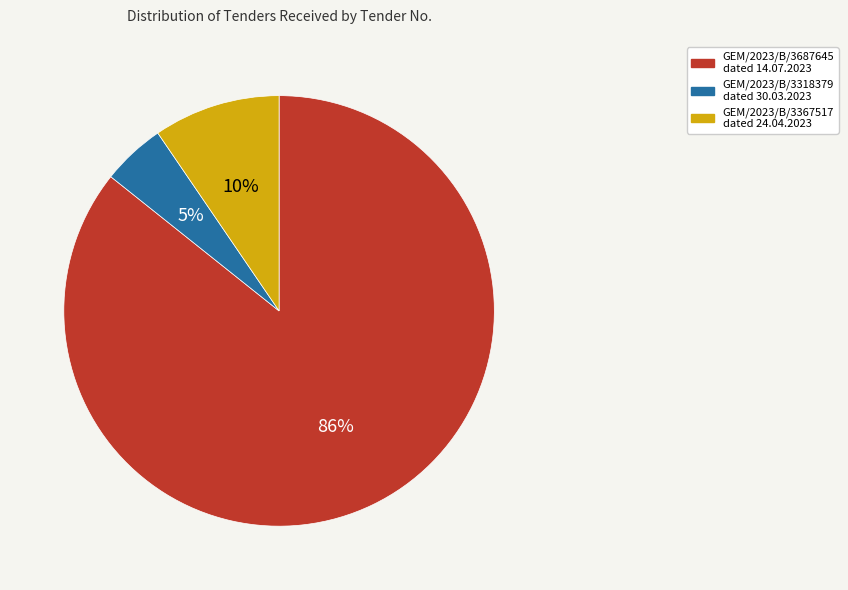

The GEM/2023/B/3367517 dated 24.04.2023 slice represents 10% of the pie. True or false?

True